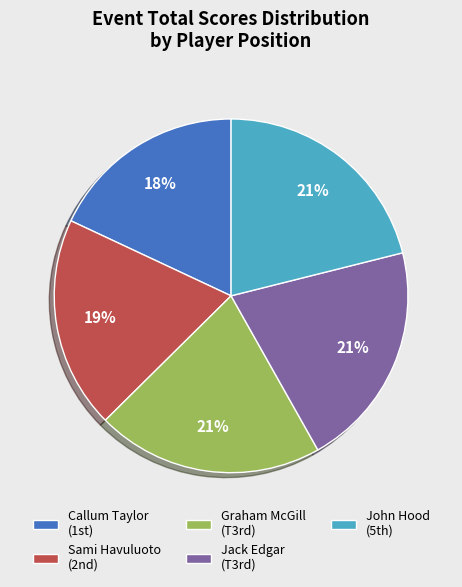

Which slice is the smallest?

Callum Taylor (1st)